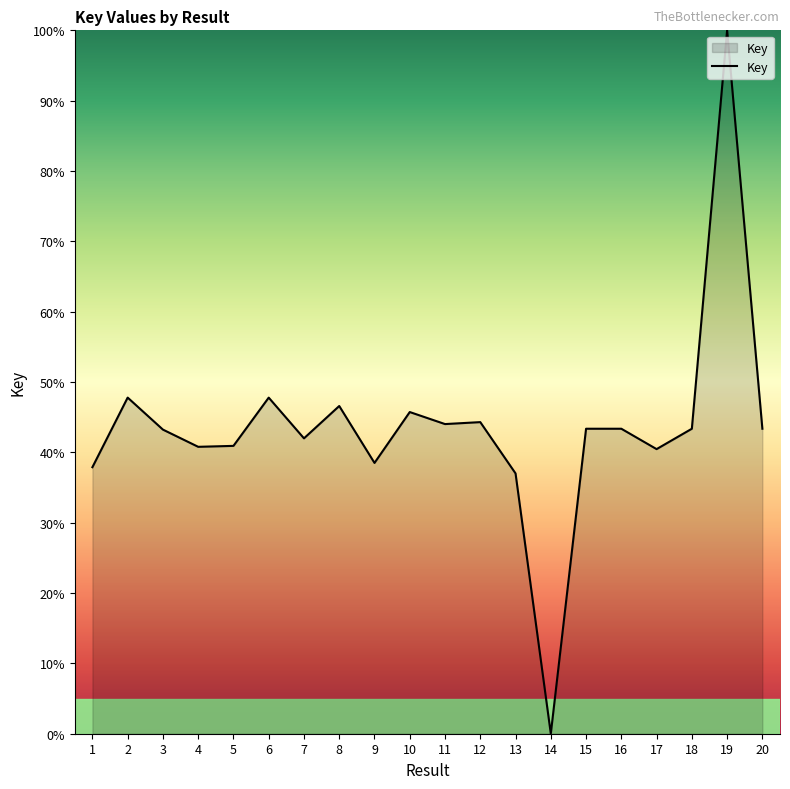

Does the chart have visible grid lines?

No